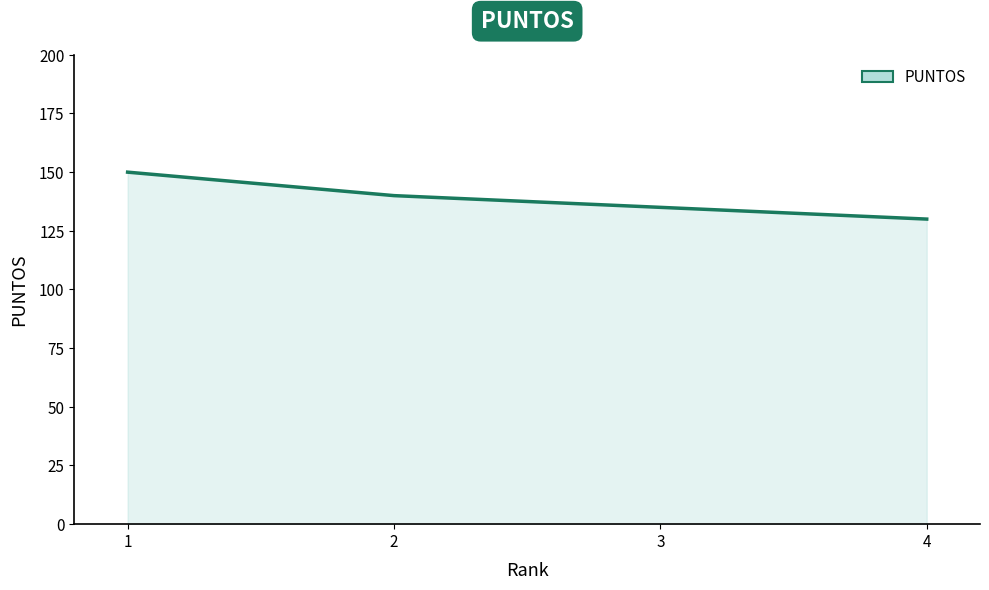

Is it true that the value at 2 is 89?

False